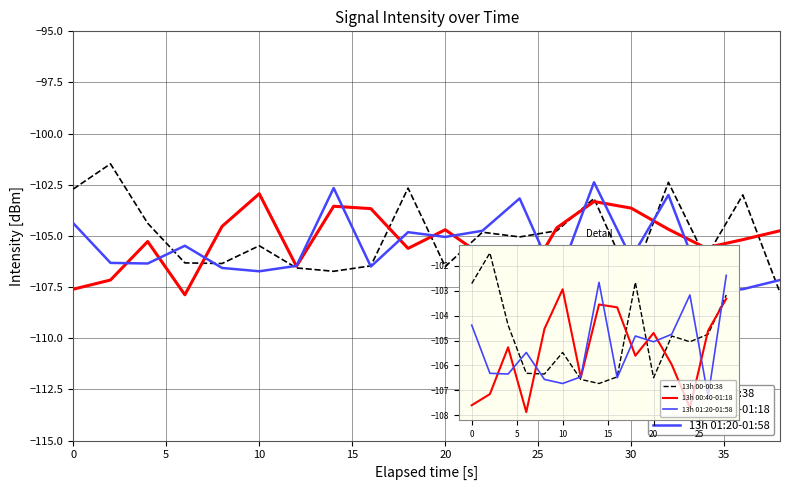

What is the value of the 13h 00:40-01:18 point at the 3rd from the left?

-105.3